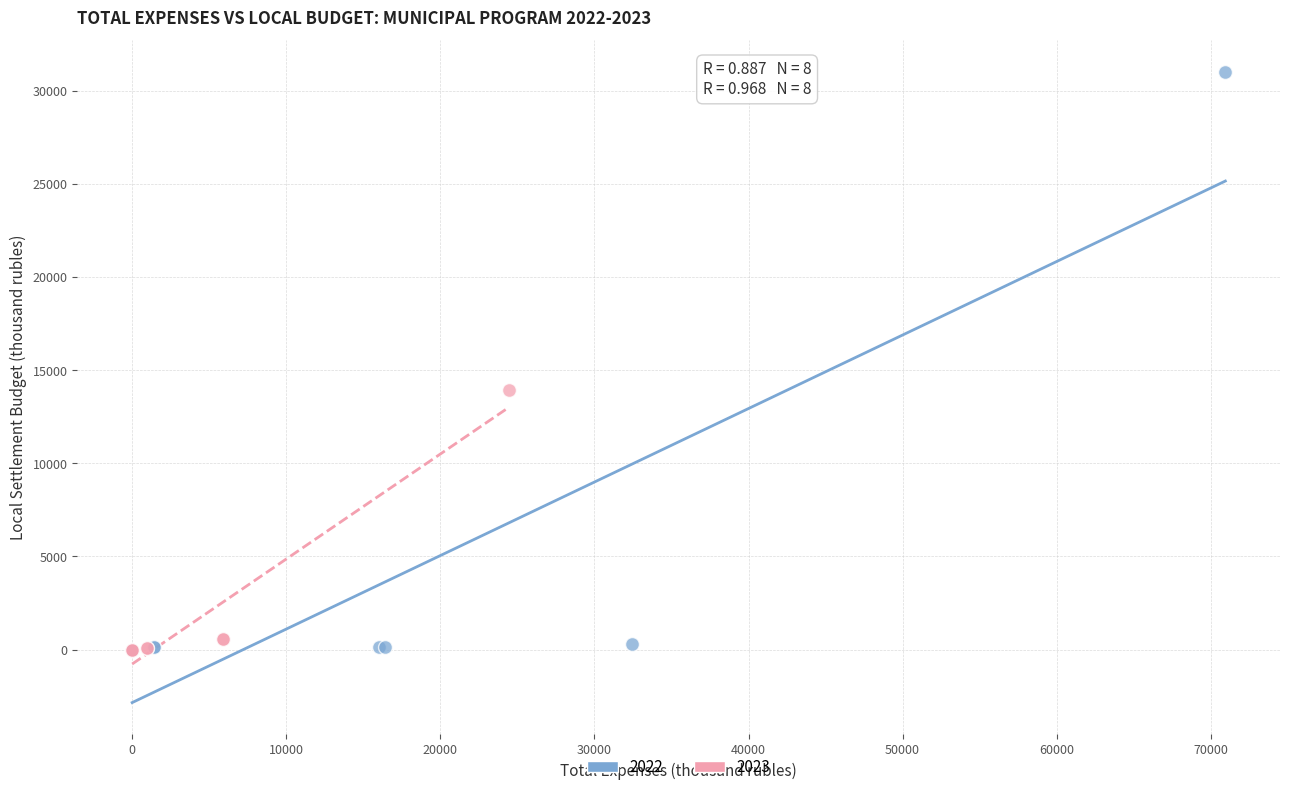

Which series has the widest spread of Y values?

2022